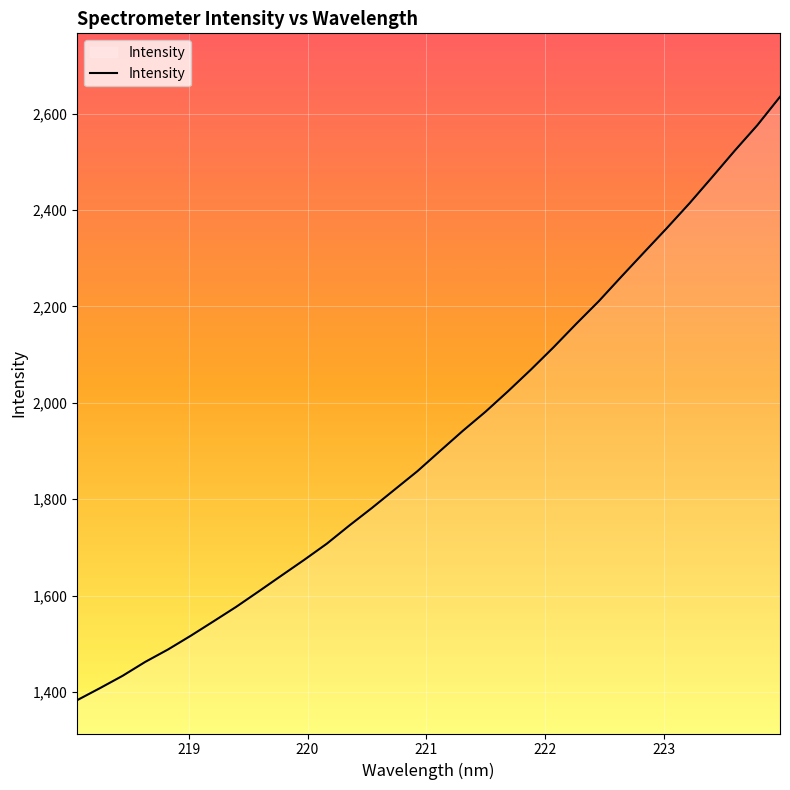

What is the minimum value shown in the chart?

1383.0